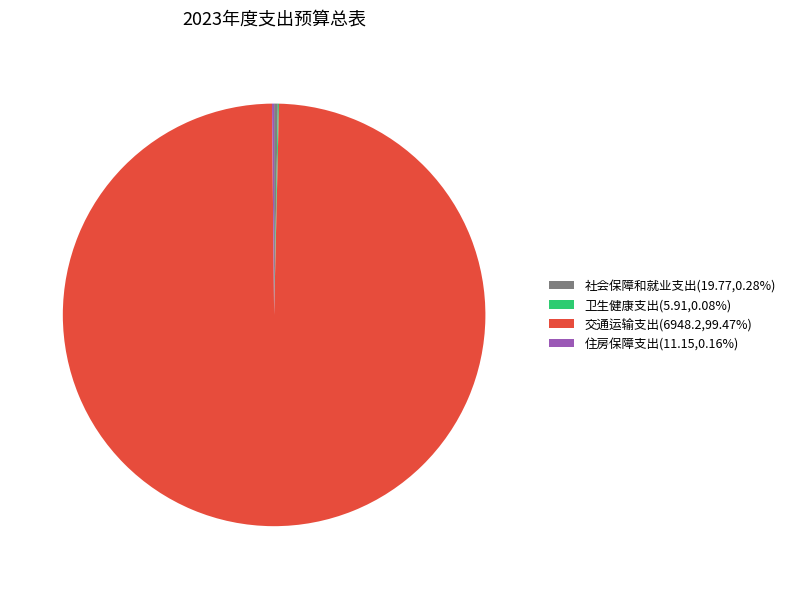

What is the ratio of the value at 交通运输支出(6948.2,99.47%) to the value at 社会保障和就业支出(19.77,0.28%)?

351.5